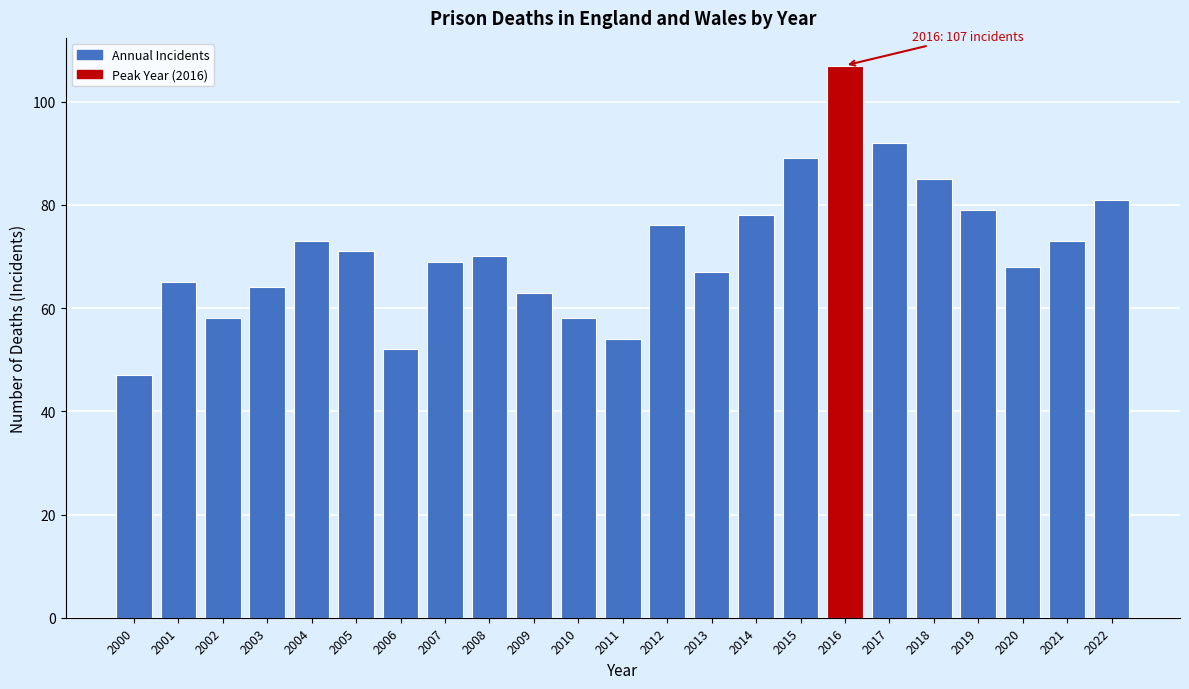

Reading right to left, list all the values displayed in this chart.

2022=81	2021=73	2020=68	2019=79	2018=85	2017=92	2016=107	2015=89	2014=78	2013=67	2012=76	2011=54	2010=58	2009=63	2008=70	2007=69	2006=52	2005=71	2004=73	2003=64	2002=58	2001=65	2000=47